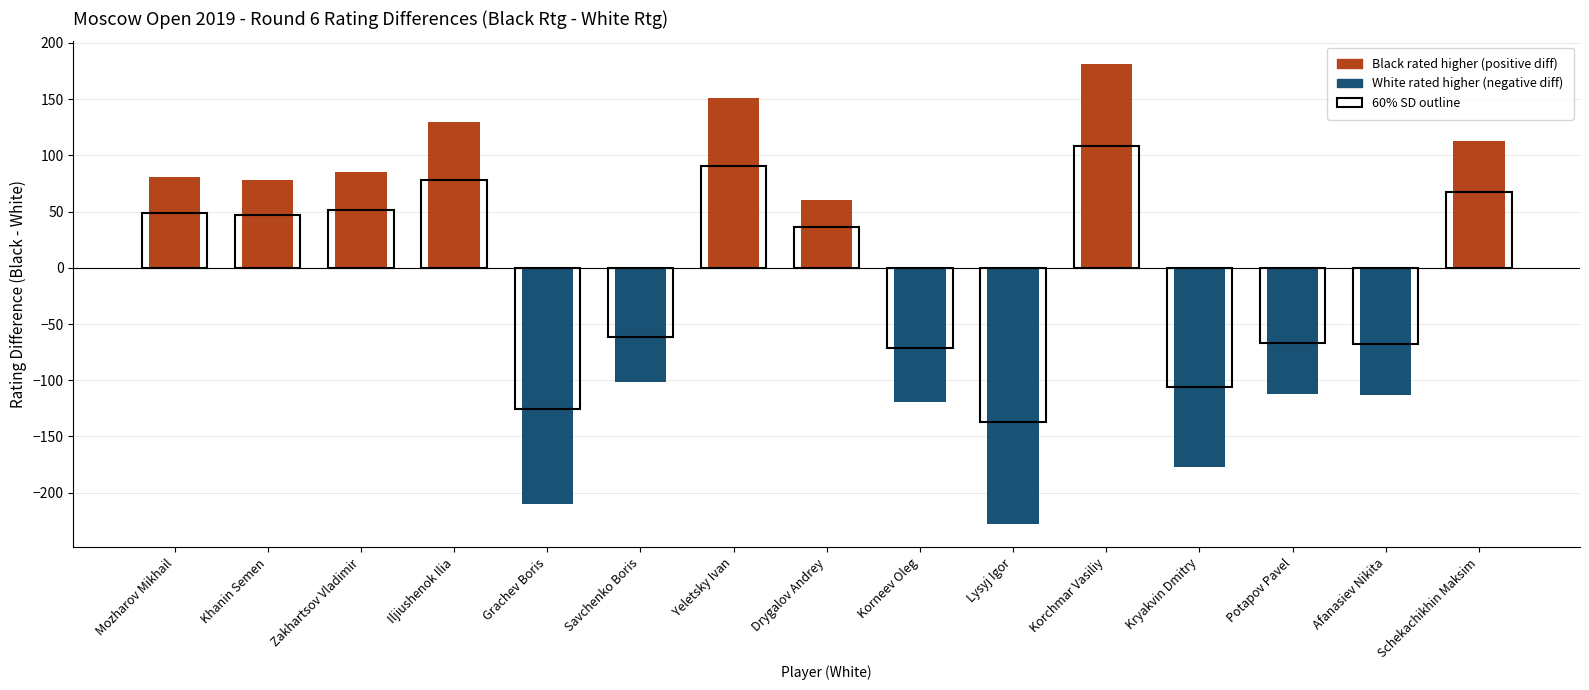

Which label corresponds to the largest value in the chart?

Korchmar Vasiliy